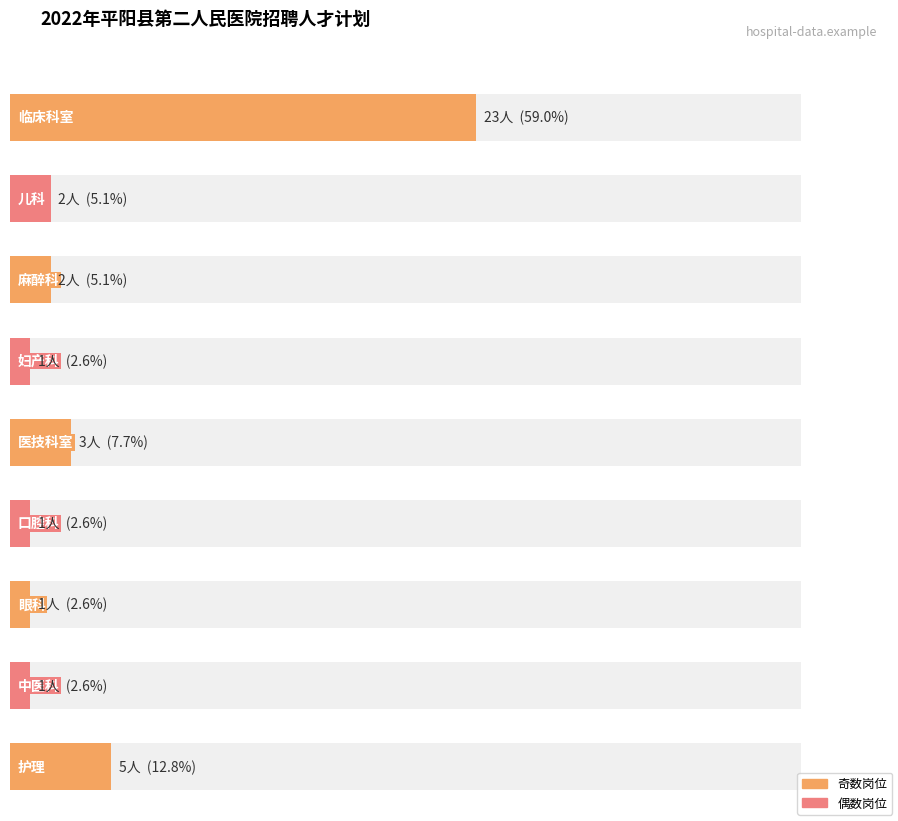

What is the value of the 6th bar from the left?

1